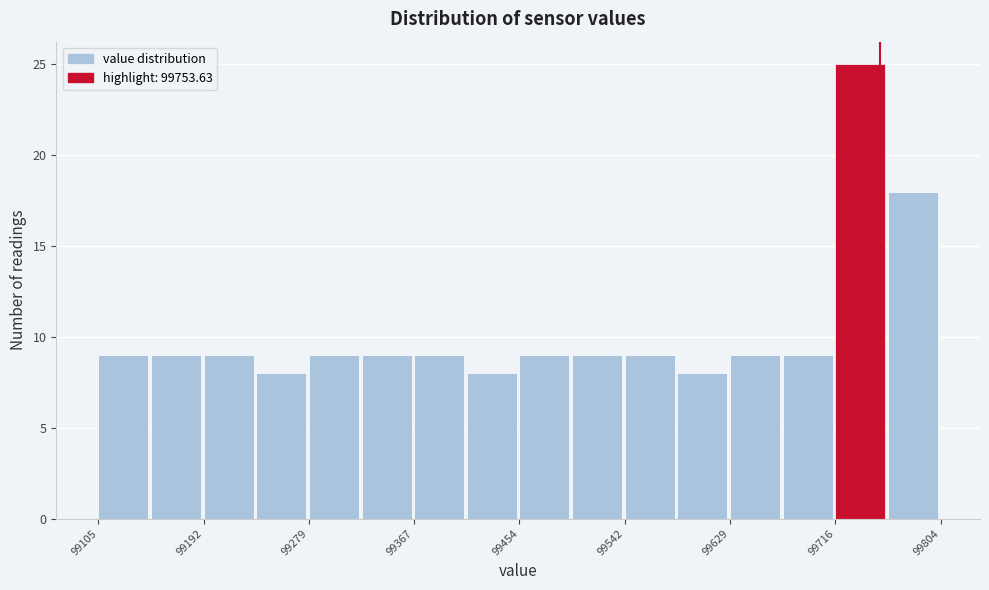

Reading left to right, list every bar in this chart as the range it spans on the x-axis followed by its height. Neither the bar edges nor the heights are printed on the chart, so give them approximately, as read against the axes.

99110 to 99150: 9
99150 to 99190: 9
99190 to 99240: 9
99240 to 99280: 8
99280 to 99320: 9
99320 to 99370: 9
99370 to 99410: 9
99410 to 99450: 8
99450 to 99500: 9
99500 to 99540: 9
99540 to 99590: 9
99590 to 99630: 8
99630 to 99670: 9
99670 to 99720: 9
99720 to 99760: 25
99760 to 99800: 18